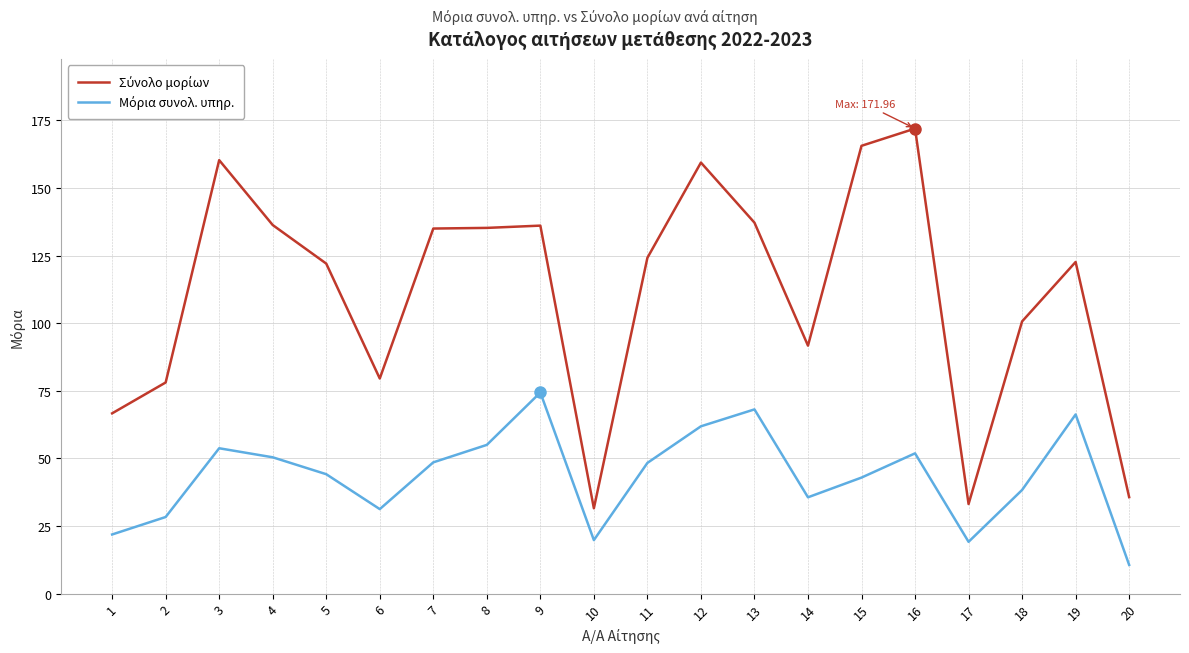

How many distinct data groups are displayed?

2